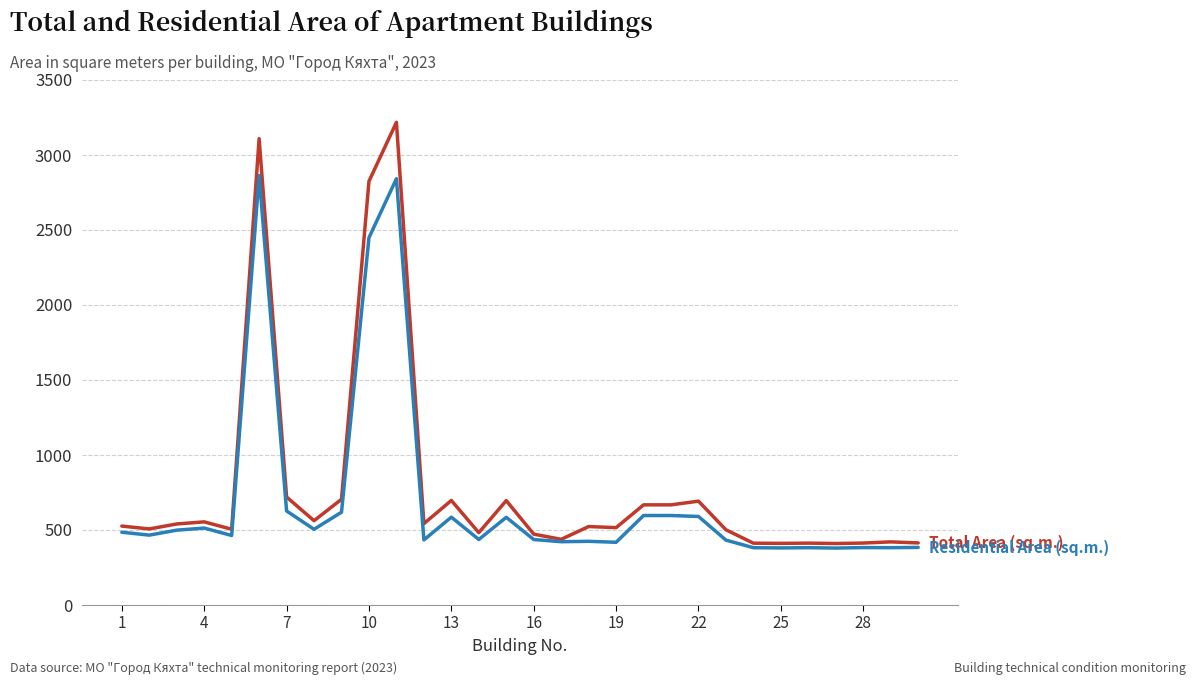

What is the maximum value shown in the chart?

3218.0